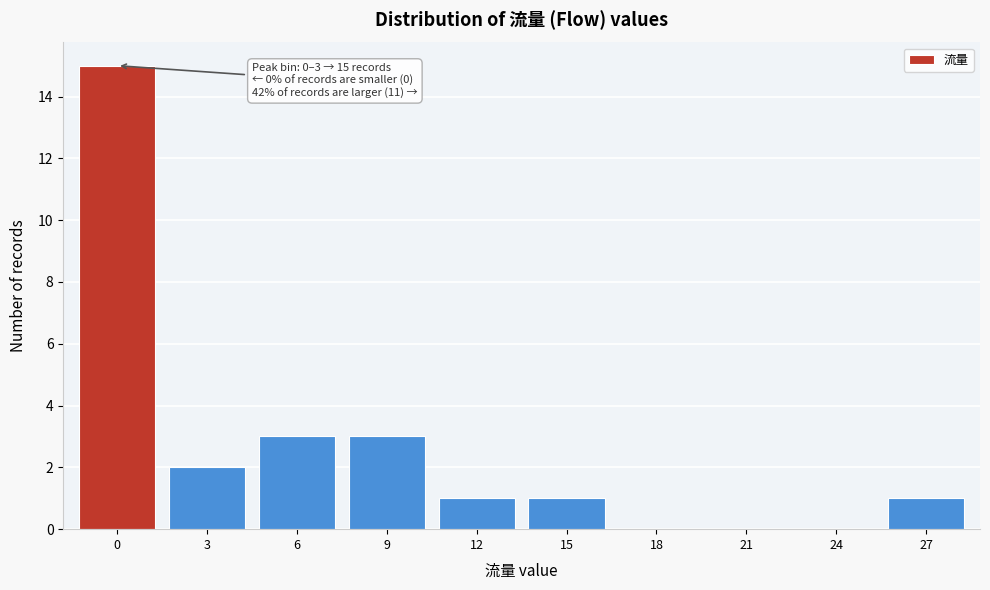

Reading left to right, extract all data points from this chart.

0=15	3=2	6=3	9=3	12=1	15=1	18=0	21=0	24=0	27=1